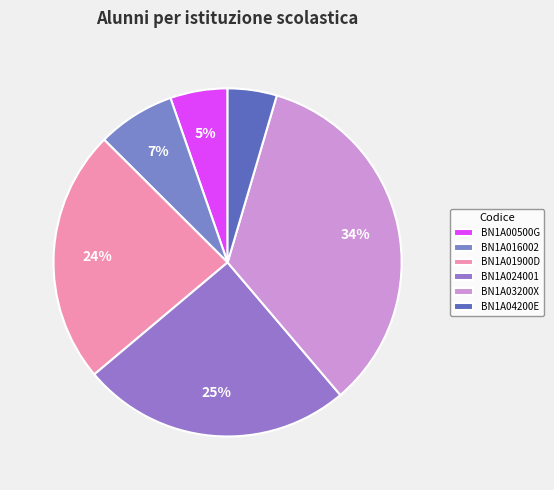

To the nearest percent, what is the difference between the BN1A016002 and BN1A04200E slice percentages?

3%